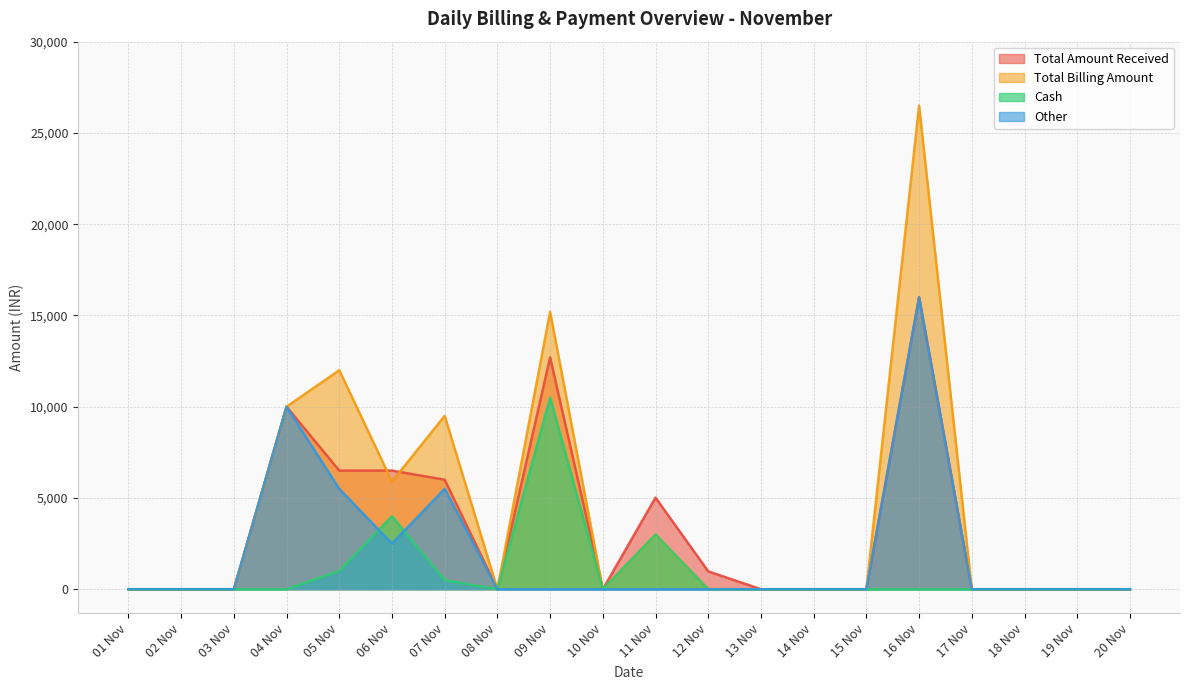

Where is the first local minimum for Other?

06 Nov